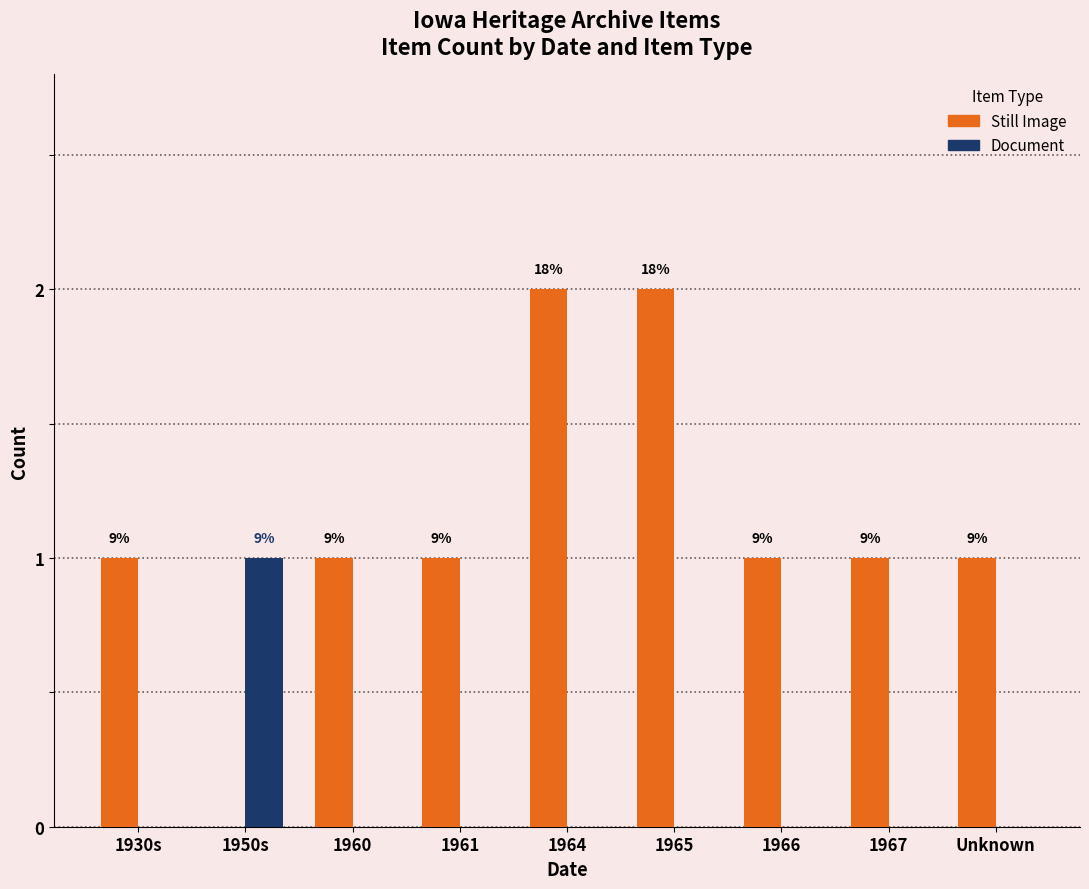

What is the difference between the highest and lowest values at 1961?

1